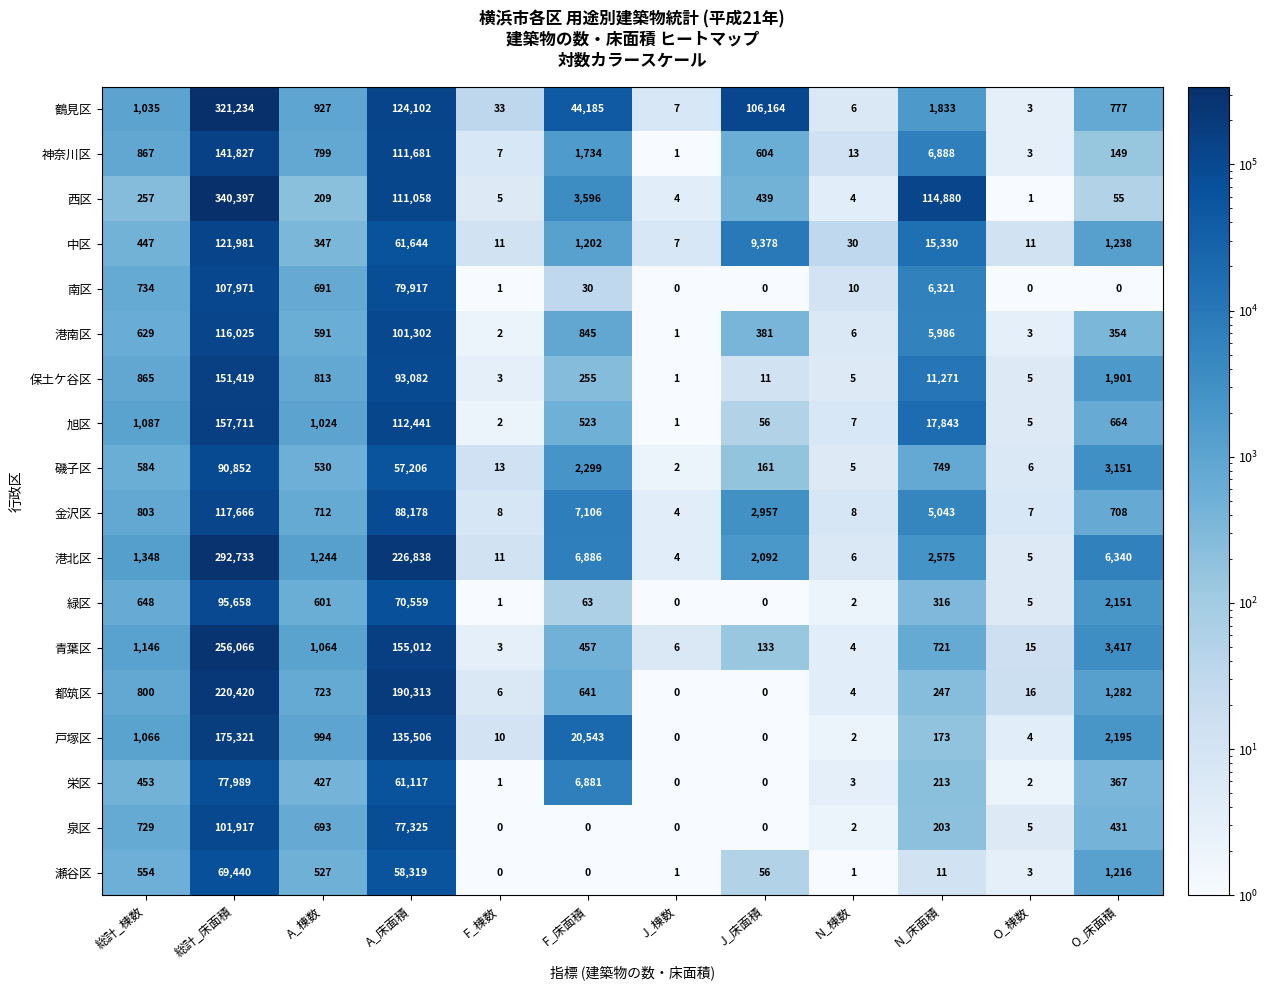

Count the number of data series in this chart.

18